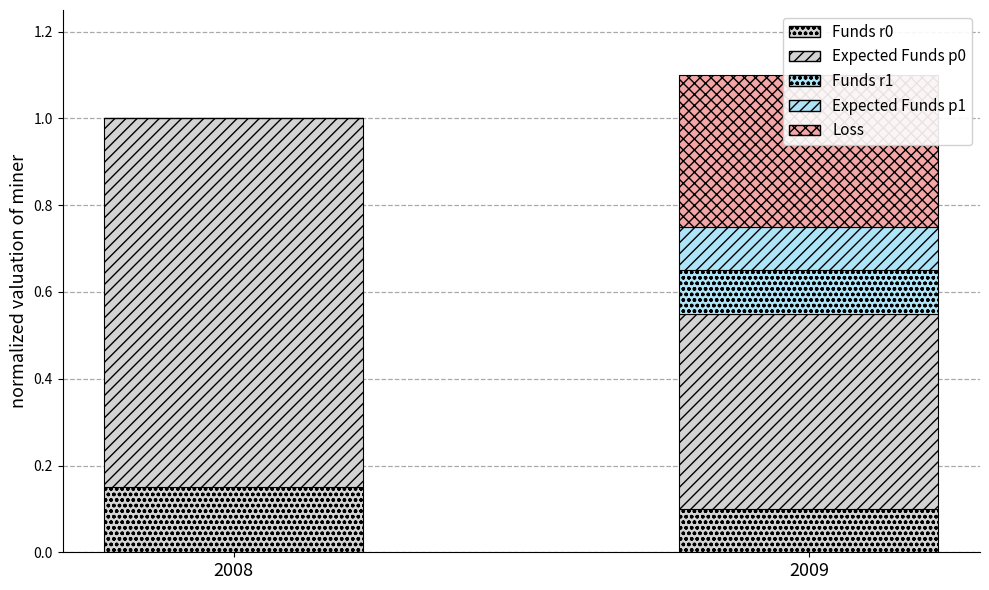

Reading left to right, list all the values displayed in this chart.

Funds r0: 2008=0.1	2009=0.1
Expected Funds p0: 2008=0.8	2009=0.4
Funds r1: 2008=0.0	2009=0.1
Expected Funds p1: 2008=0.0	2009=0.1
Loss: 2008=0.0	2009=0.4